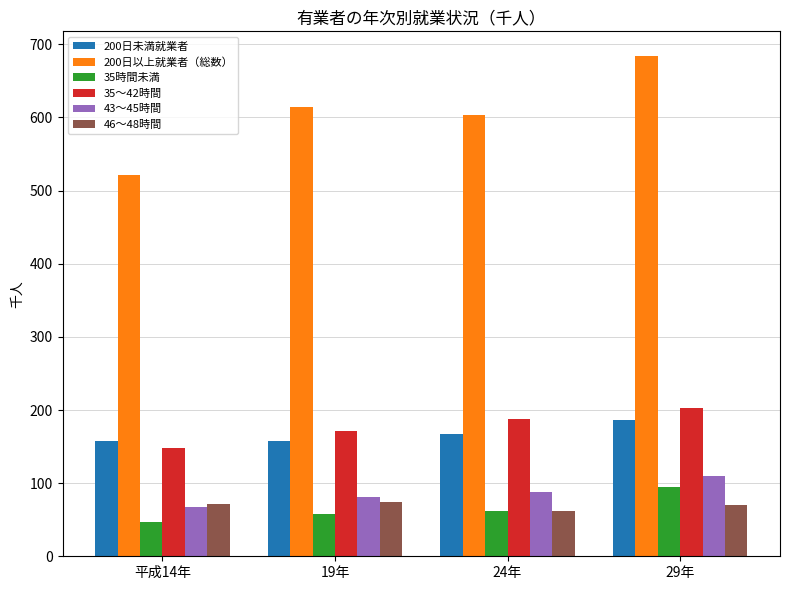

What is the total value across all series at 平成14年?

1013.1